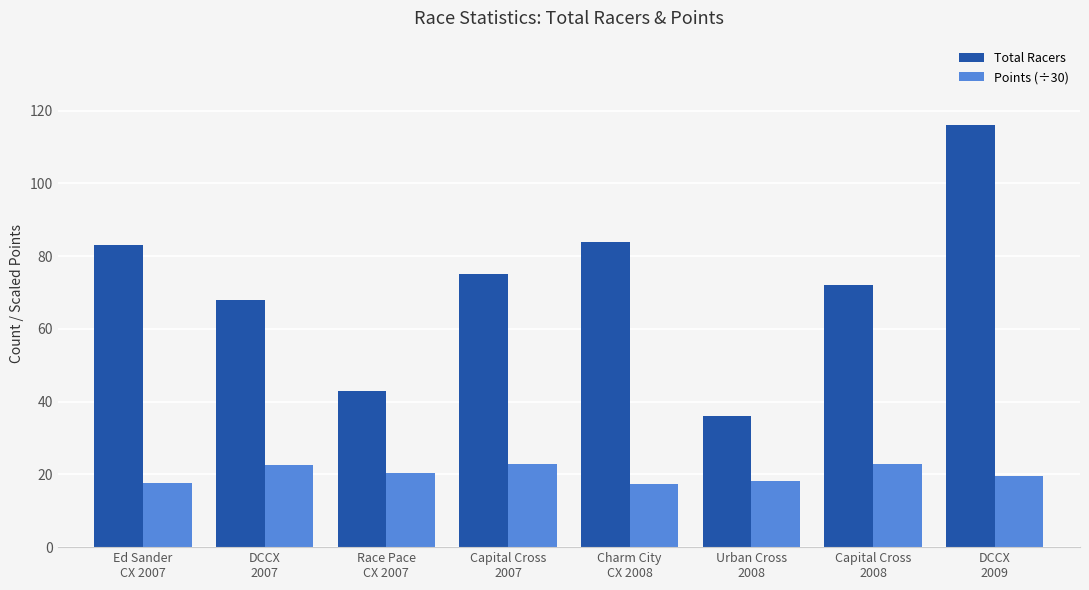

What is the value of the Points (÷30) bar at the 4th from the left?

22.8